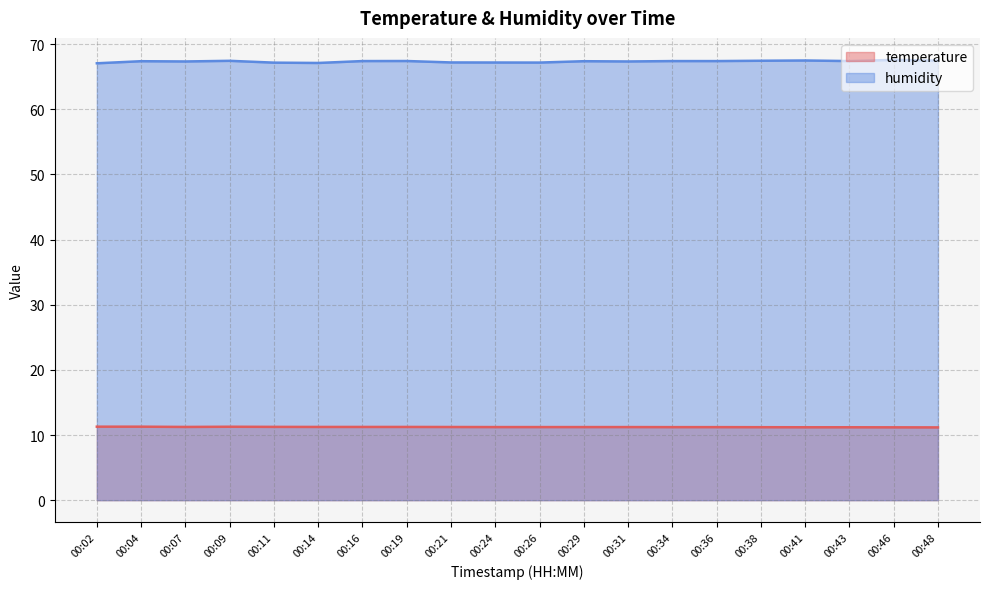

Which series has the largest total across all categories?

humidity